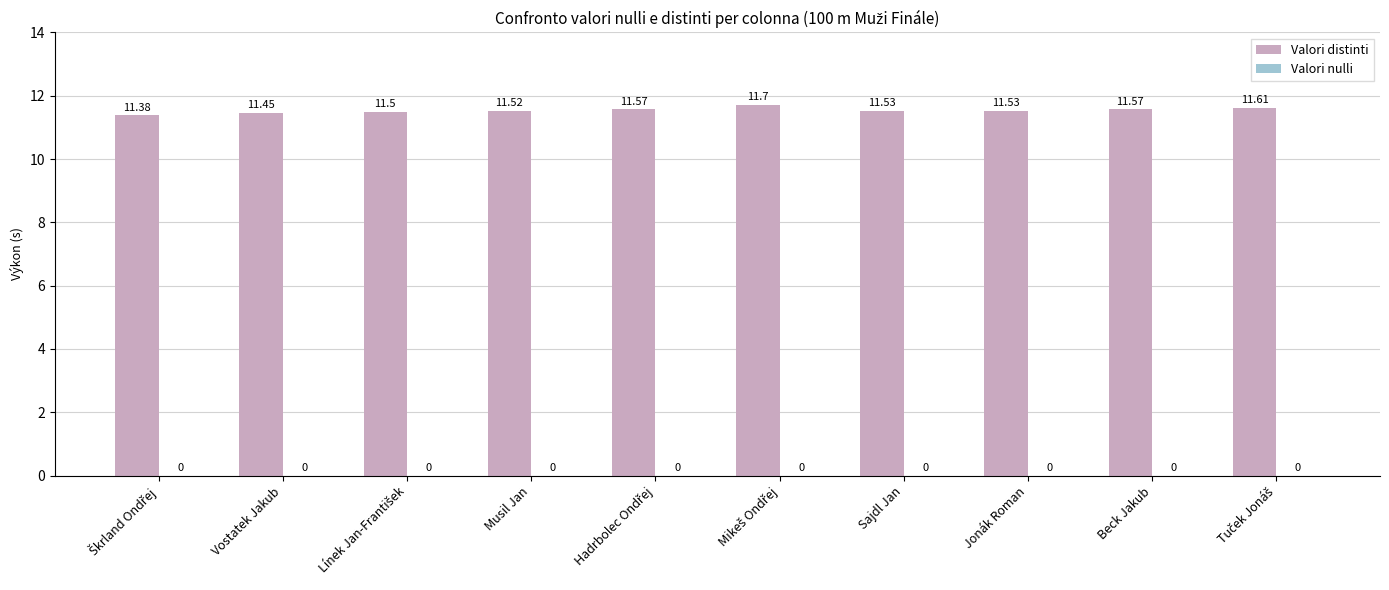

What is the label of the 9th bar from the left?

Beck Jakub